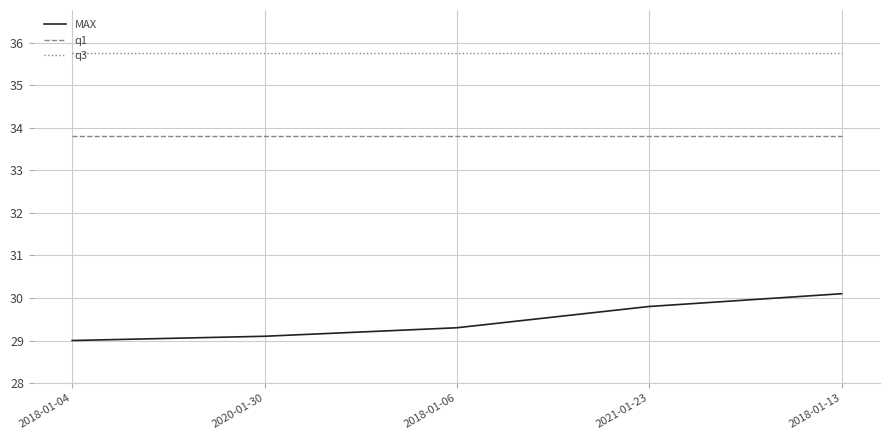

What is the sum of the MAX values at 2018-01-13 and 2018-01-04?

59.1